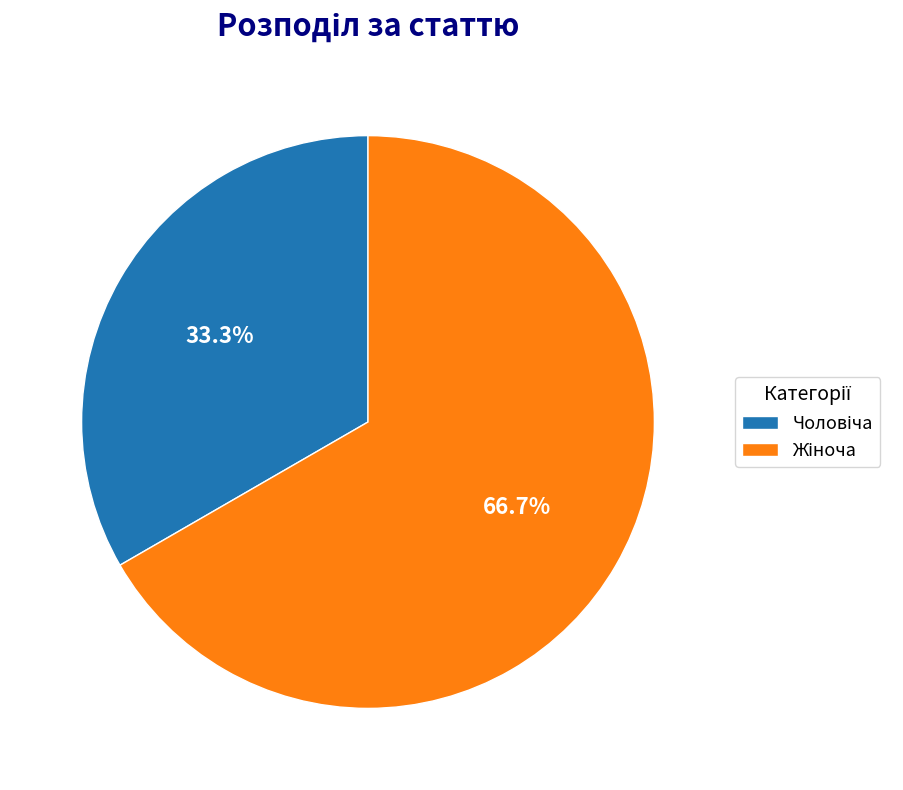

Is there a majority slice in this chart?

Yes